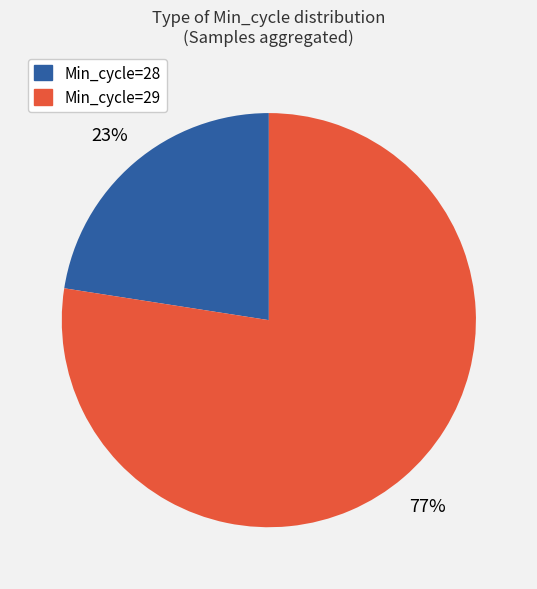

Is there a majority slice in this chart?

Yes